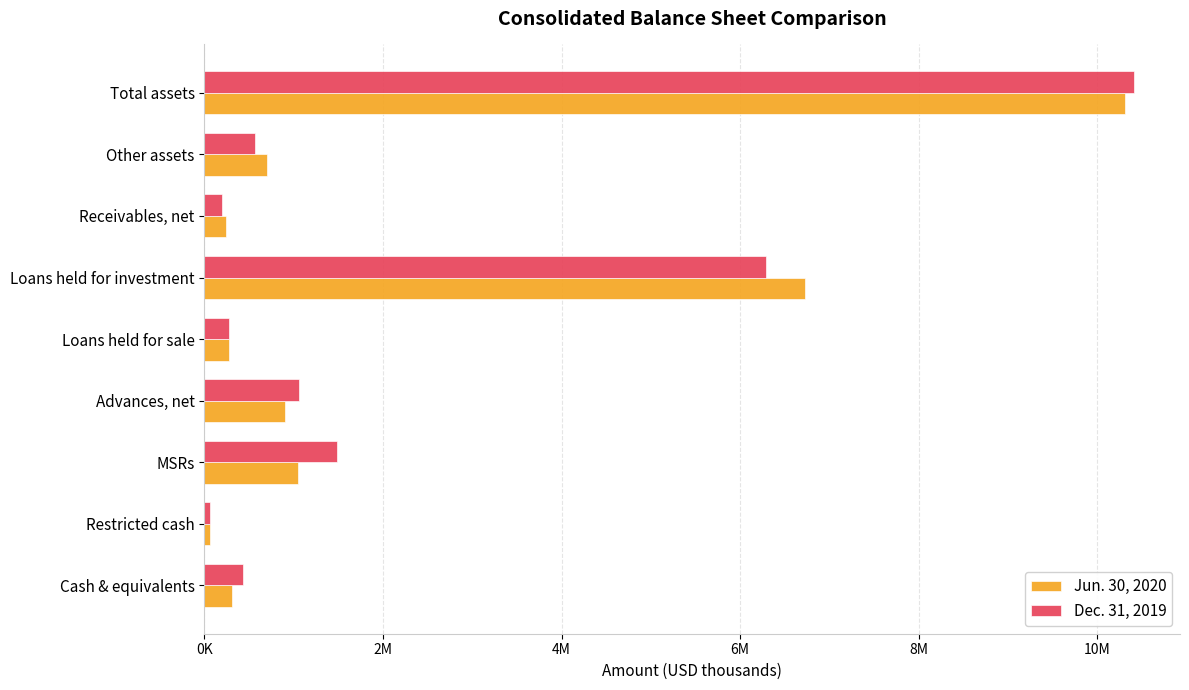

What is the smallest value displayed?

63813